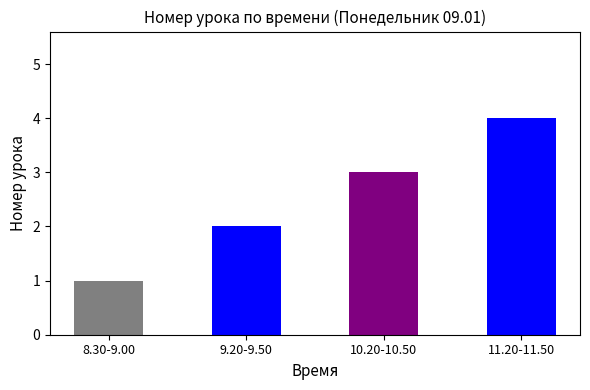

The chart shows a value of 5 at 10.20-10.50. True or false?

False